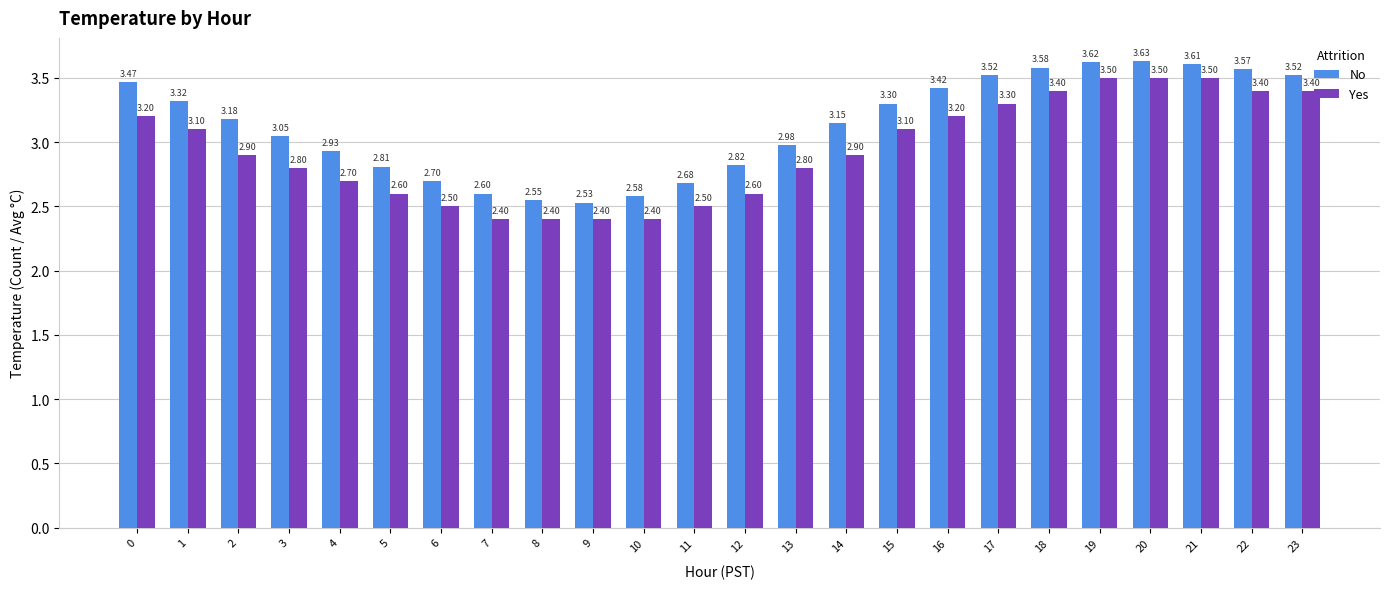

How many groups of bars are there?

24